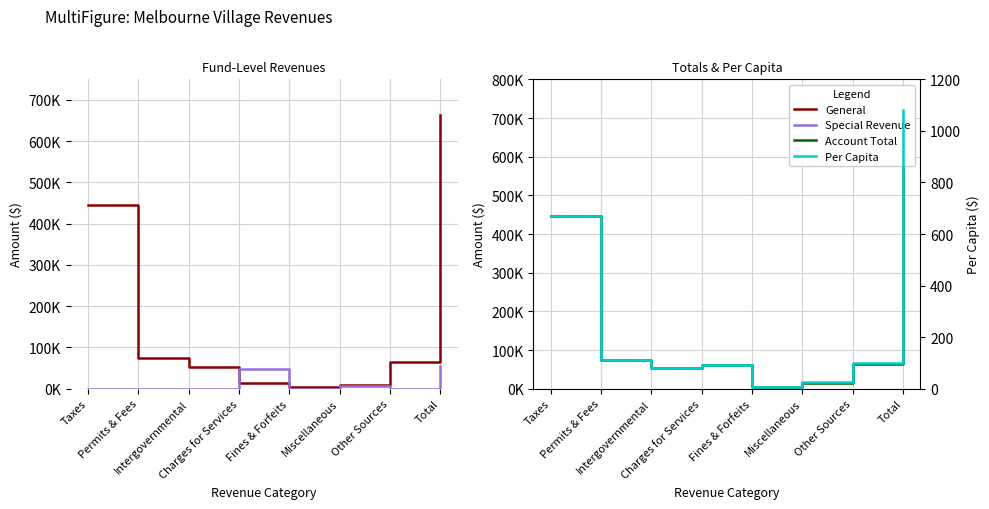

True or false: General and Special Revenue intersect in this chart.

True